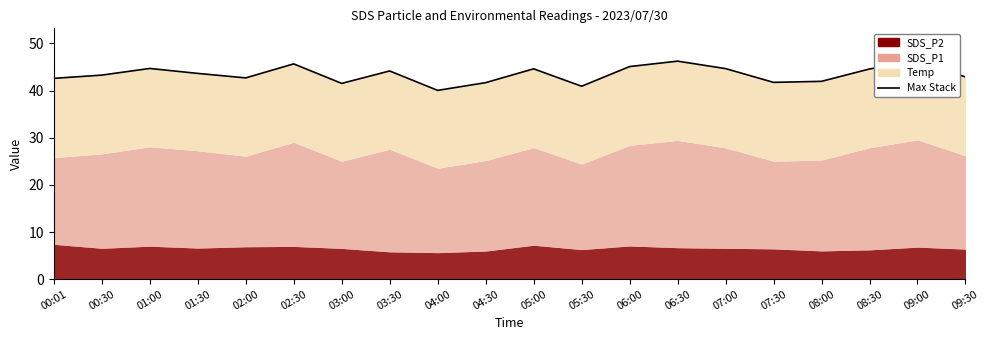

Does the chart have visible grid lines?

No